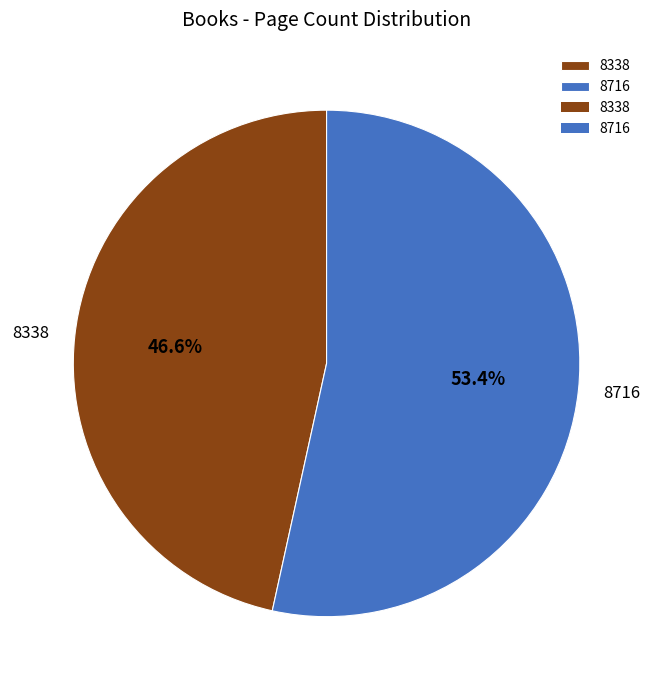

Is it true that 8338 is 57% of the pie?

False